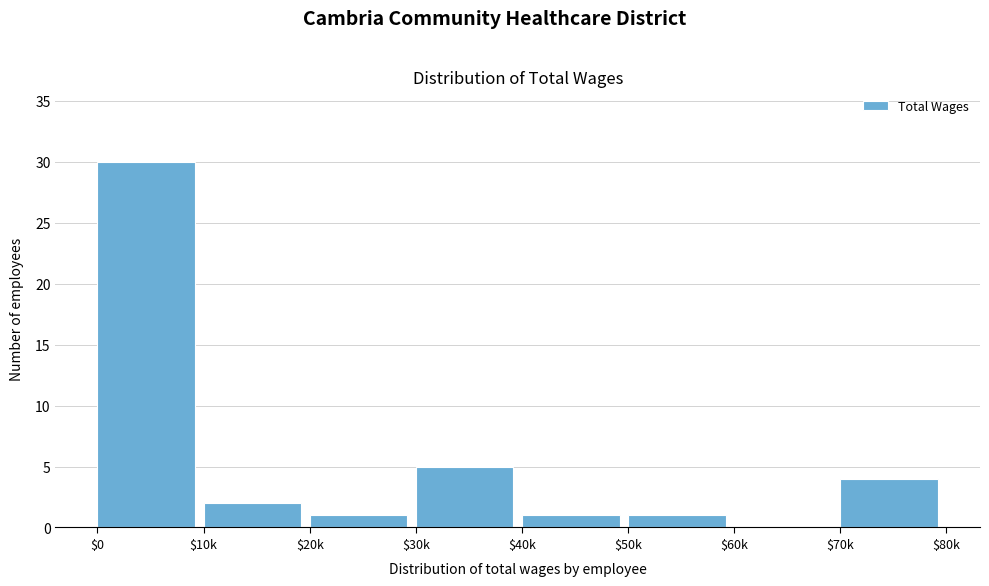

What is the greatest value displayed?

30